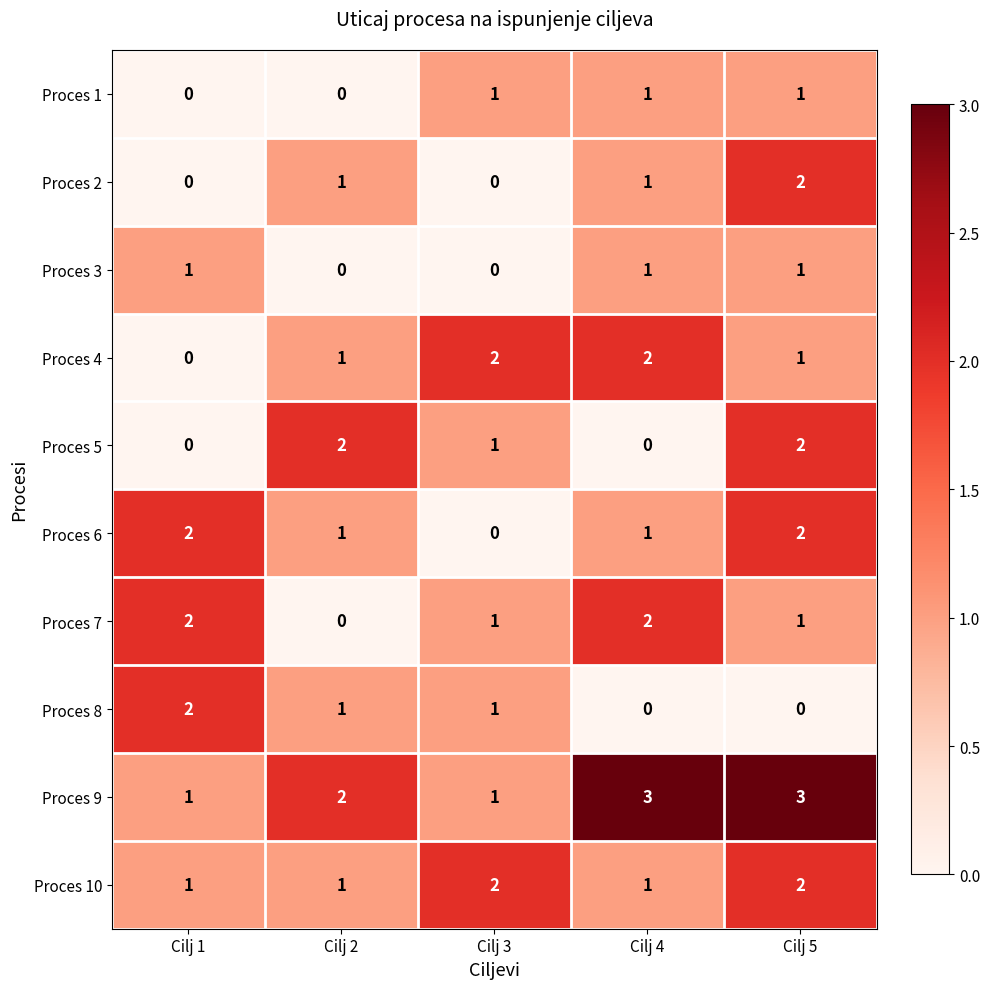

What is the maximum value shown in the chart?

3